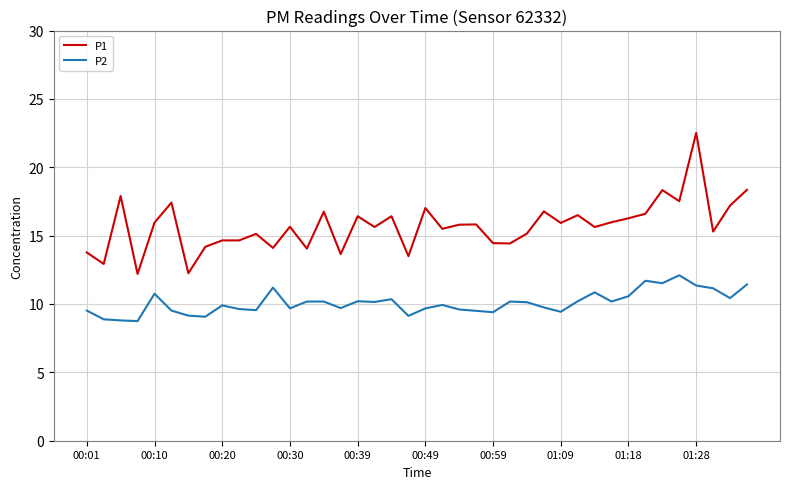

What is the greatest value displayed?

22.5